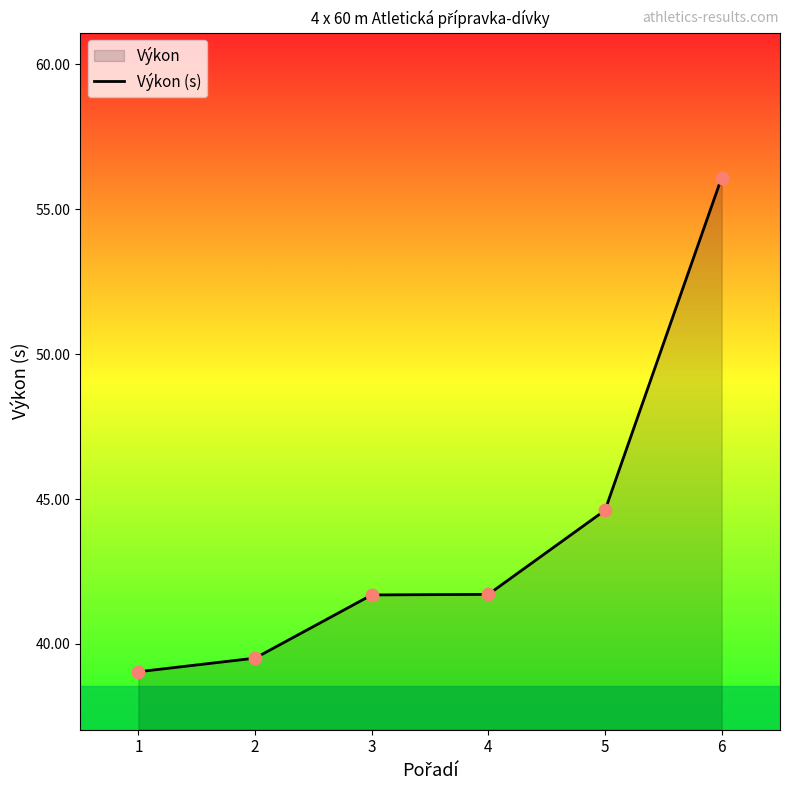

What is the change in value from 2 to 6?

+16.6